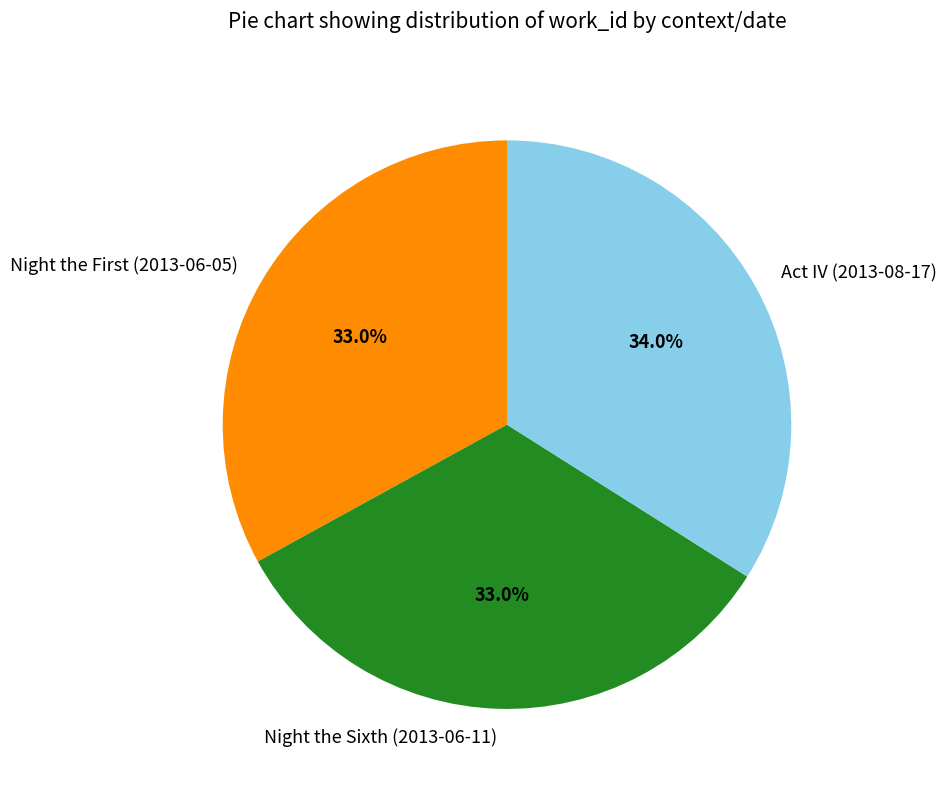

Is there a majority slice in this chart?

No